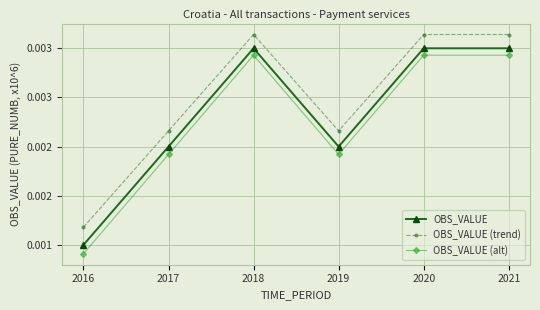

Which category has the highest value across all series?

2018